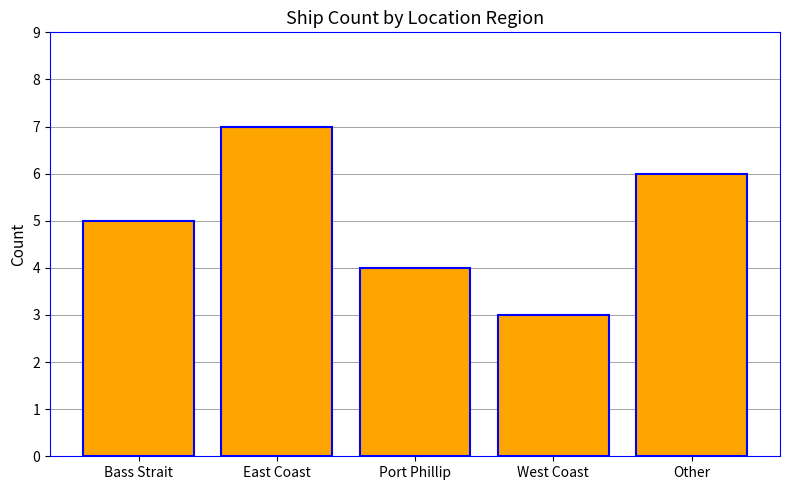

Reading right to left, transcribe all the data shown in this chart.

Other=6	West Coast=3	Port Phillip=4	East Coast=7	Bass Strait=5